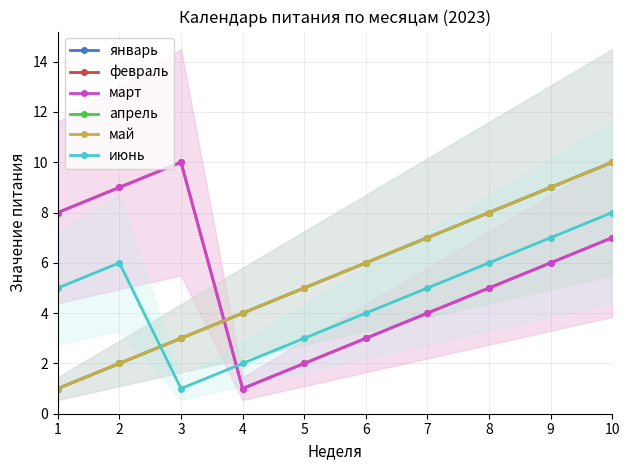

Reading left to right, extract all data points from this chart.

январь: 1	2	3	4	5	6	7	8	9	10
февраль: 8	9	10	1	2	3	4	5	6	7
март: 8	9	10	1	2	3	4	5	6	7
апрель: 1	2	3	4	5	6	7	8	9	10
май: 1	2	3	4	5	6	7	8	9	10
июнь: 5	6	1	2	3	4	5	6	7	8